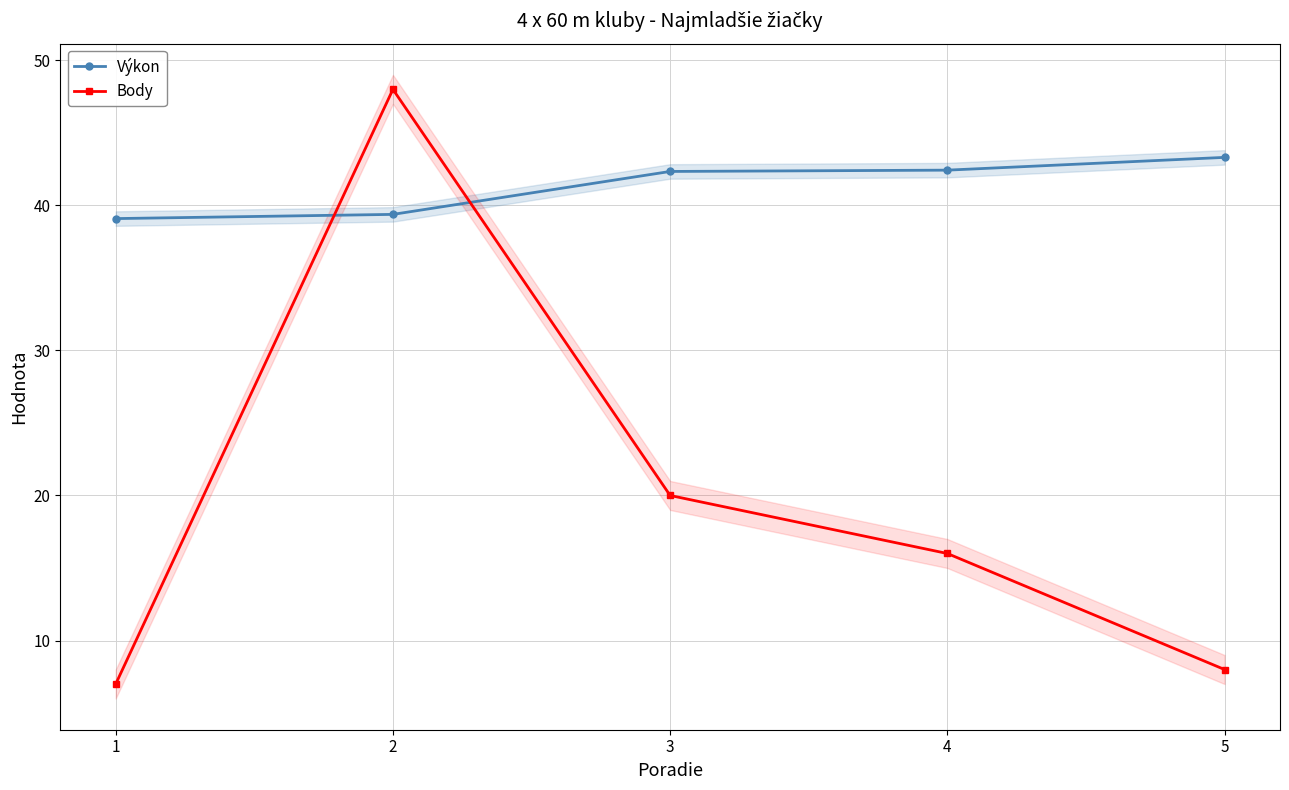

What is the spread (max minus min) of values at 1?

32.1